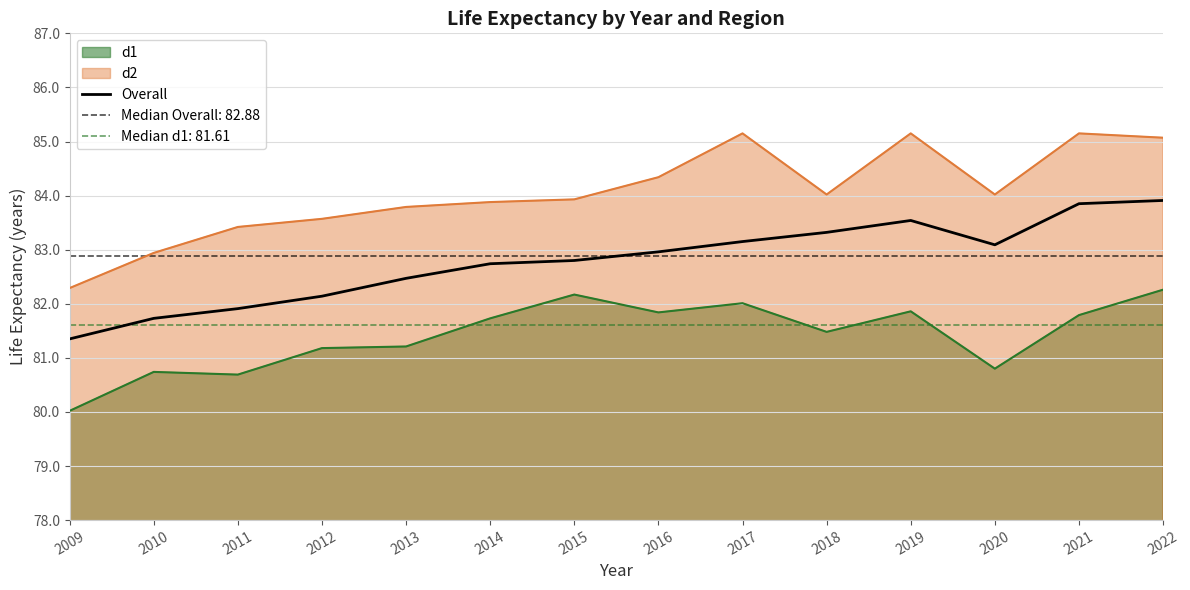

True or false: the data shows 81.3 at 2009.

True